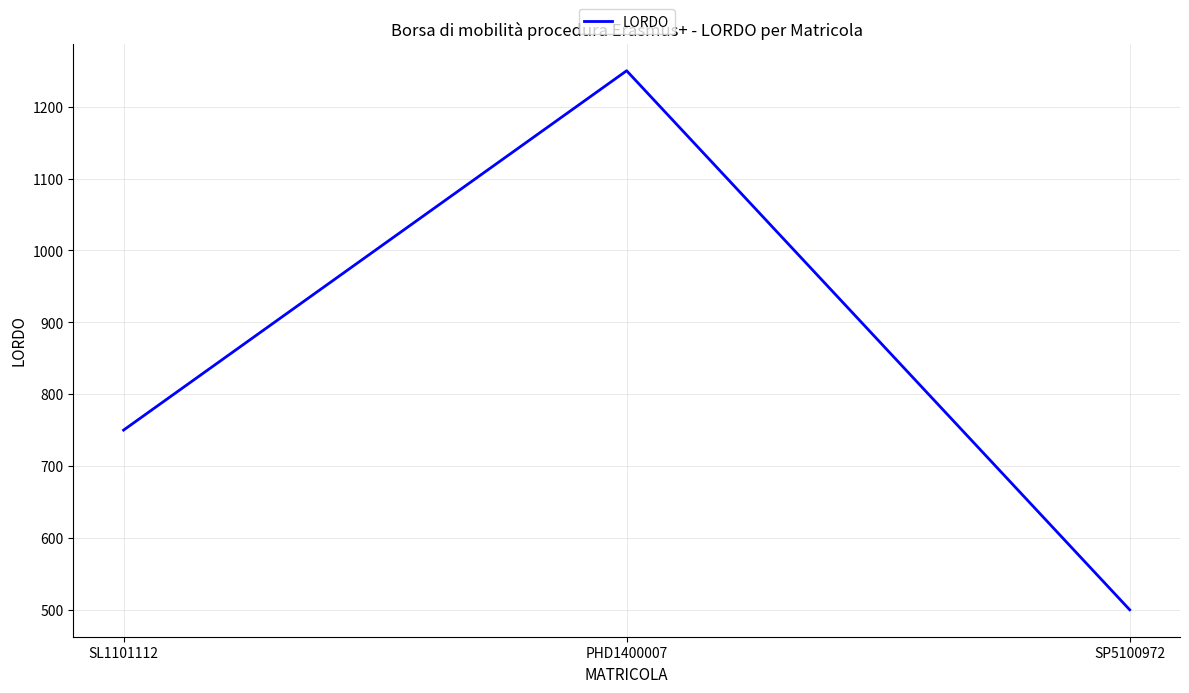

Is it true that the value at SL1101112 is 1075?

False